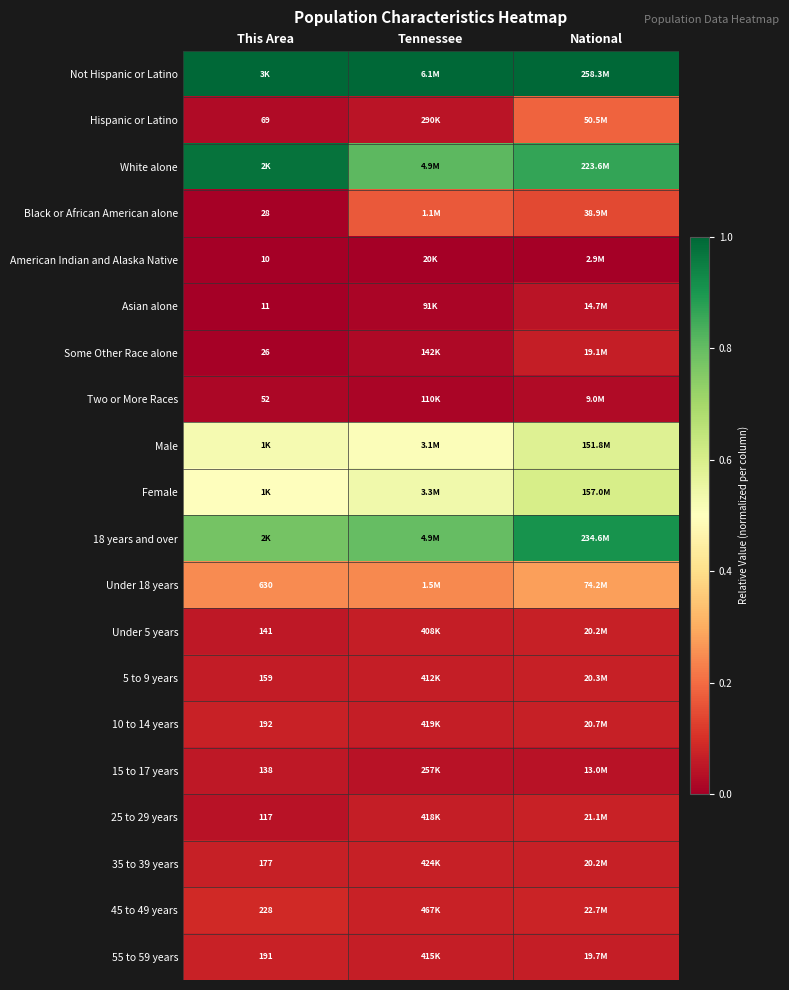

What is the minimum value for Female?

0.5